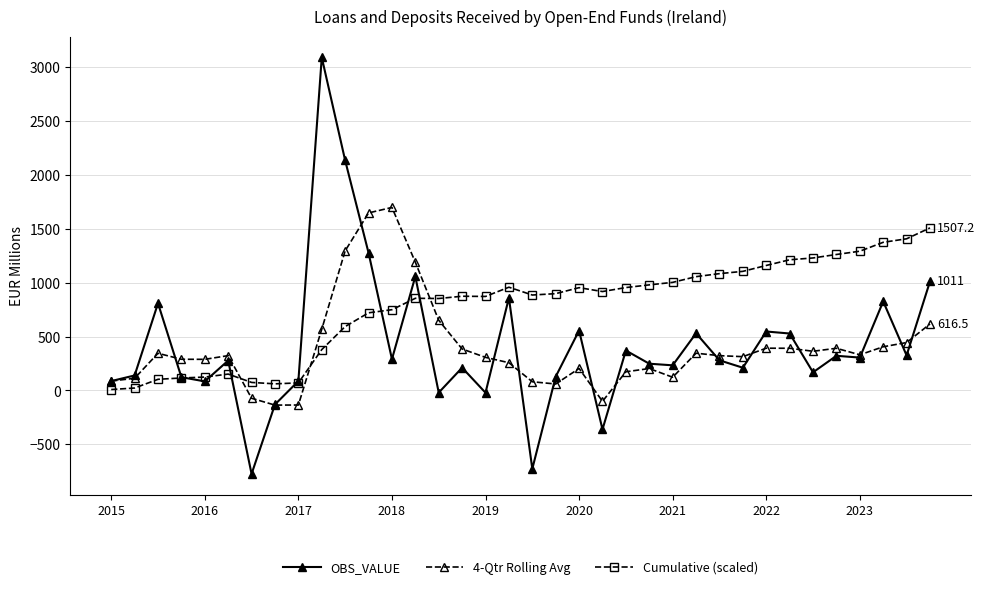

Which series has the largest range (max minus min)?

OBS_VALUE